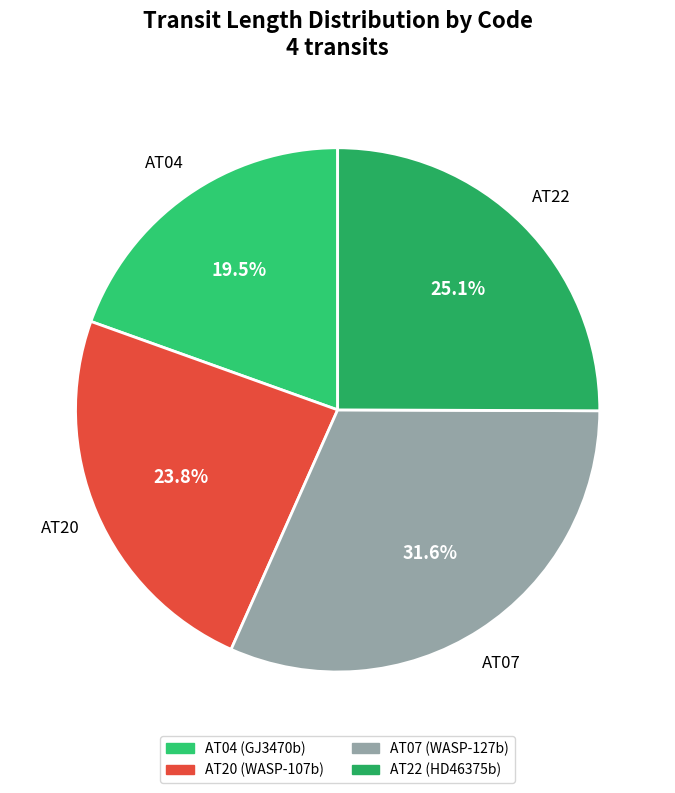

Approximately how many times larger is the value at AT22 compared to AT04?

1.3